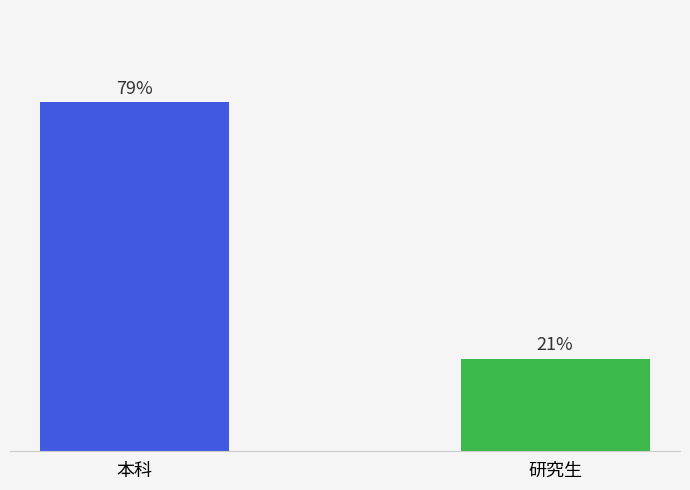

Which category has the highest value across all series?

本科